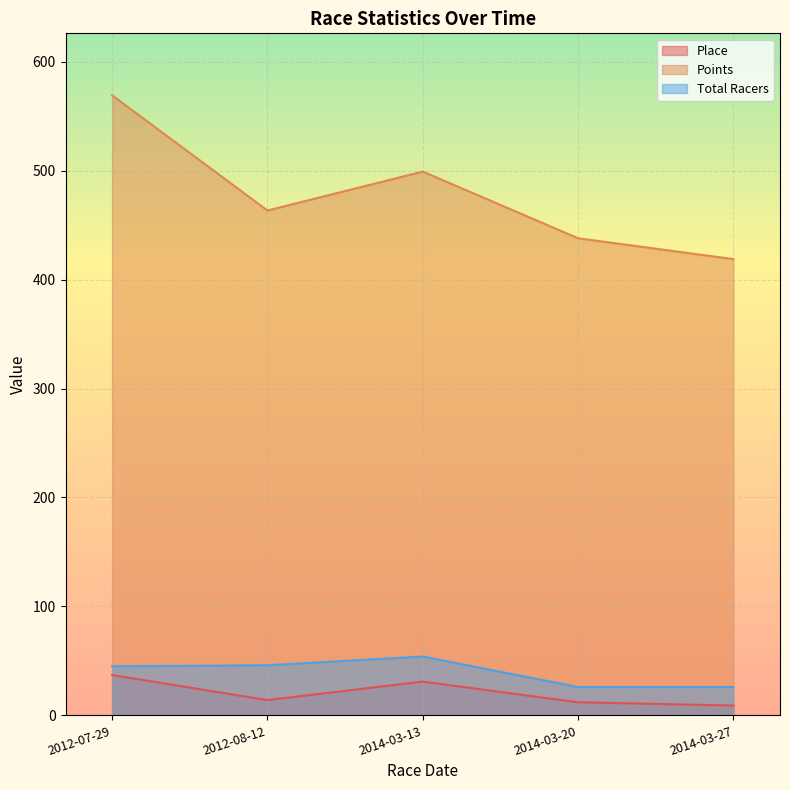

Which series has the largest range (max minus min)?

Points